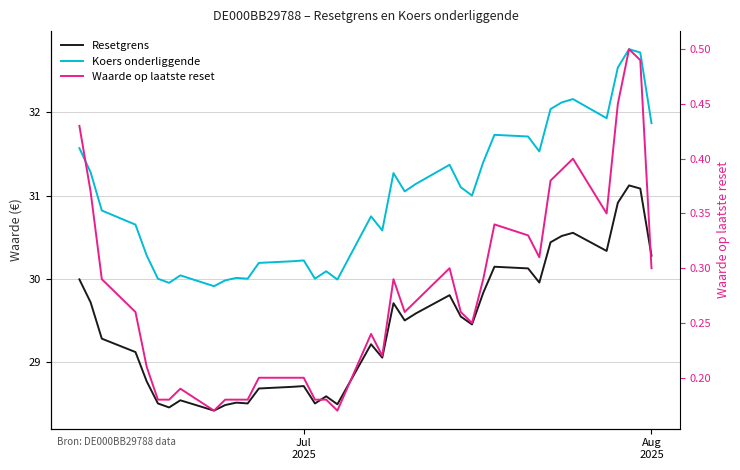

What is the difference between the second highest and second lowest values in the Koers onderliggende series?

2.8